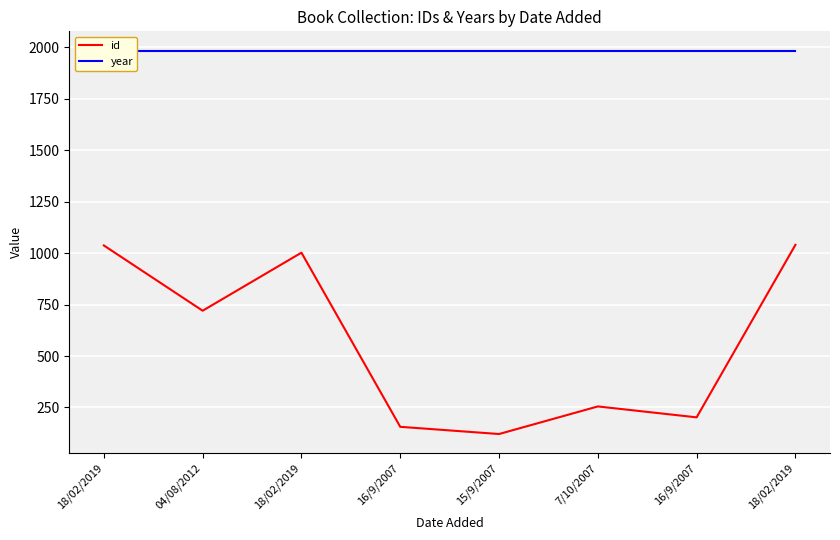

Reading left to right, extract all data points from this chart.

id: 18/02/2019=1037	04/08/2012=720	18/02/2019=1002	16/9/2007=156	15/9/2007=121	7/10/2007=255	16/9/2007=202	18/02/2019=1040
year: 18/02/2019=1984	04/08/2012=1984	18/02/2019=1984	16/9/2007=1984	15/9/2007=1984	7/10/2007=1984	16/9/2007=1984	18/02/2019=1984